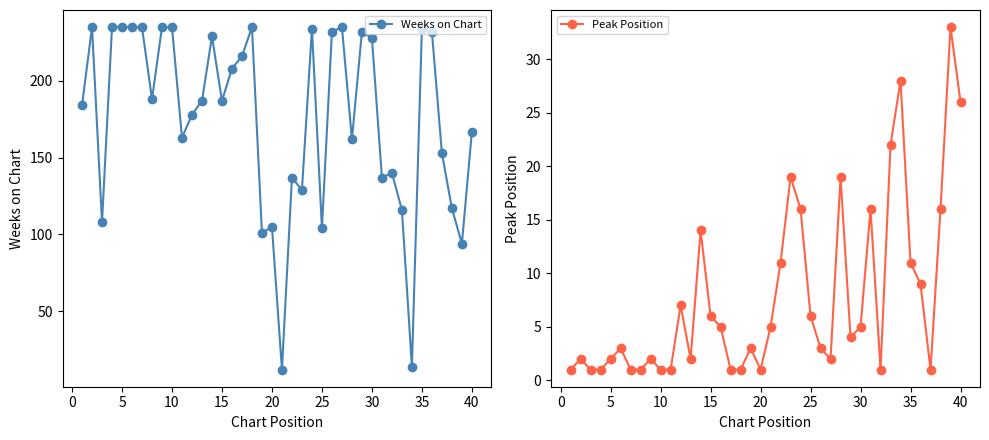

True or false: Weeks on Chart has more than 0 interior local peaks.

True